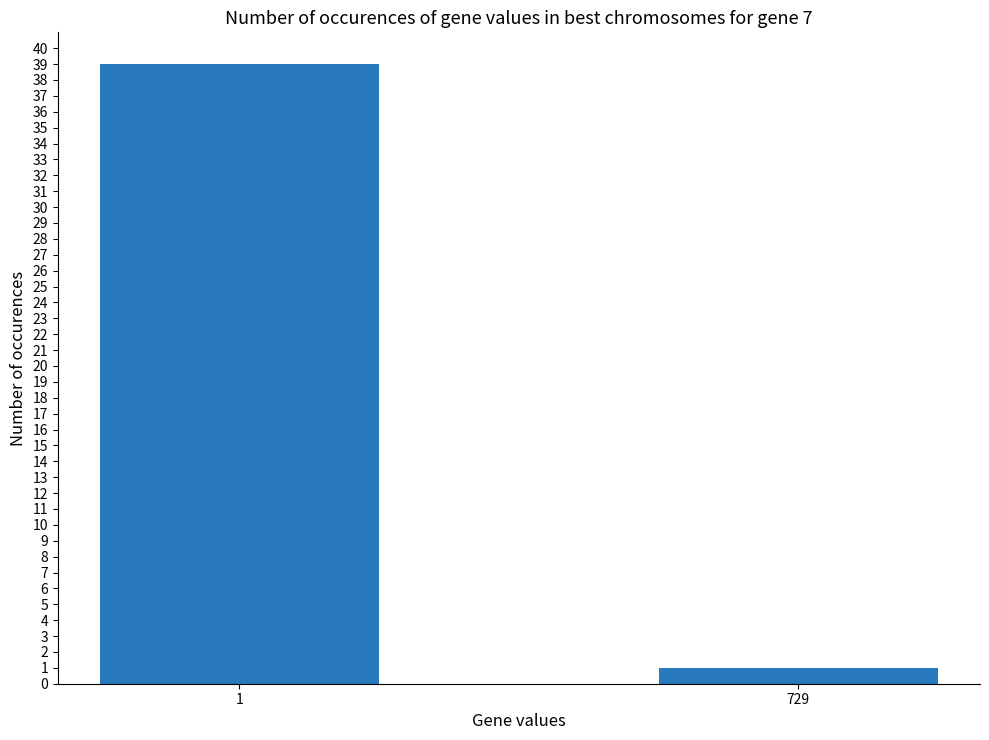

How many bars are there in total?

2